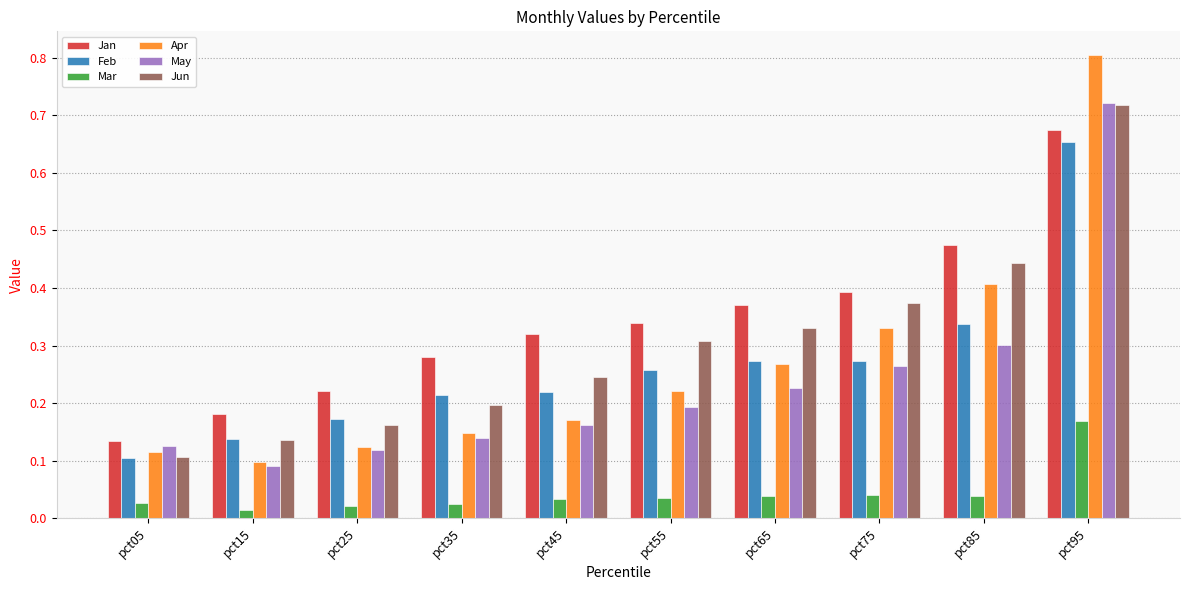

Is it true that Feb equals 0.3 at pct65?

True